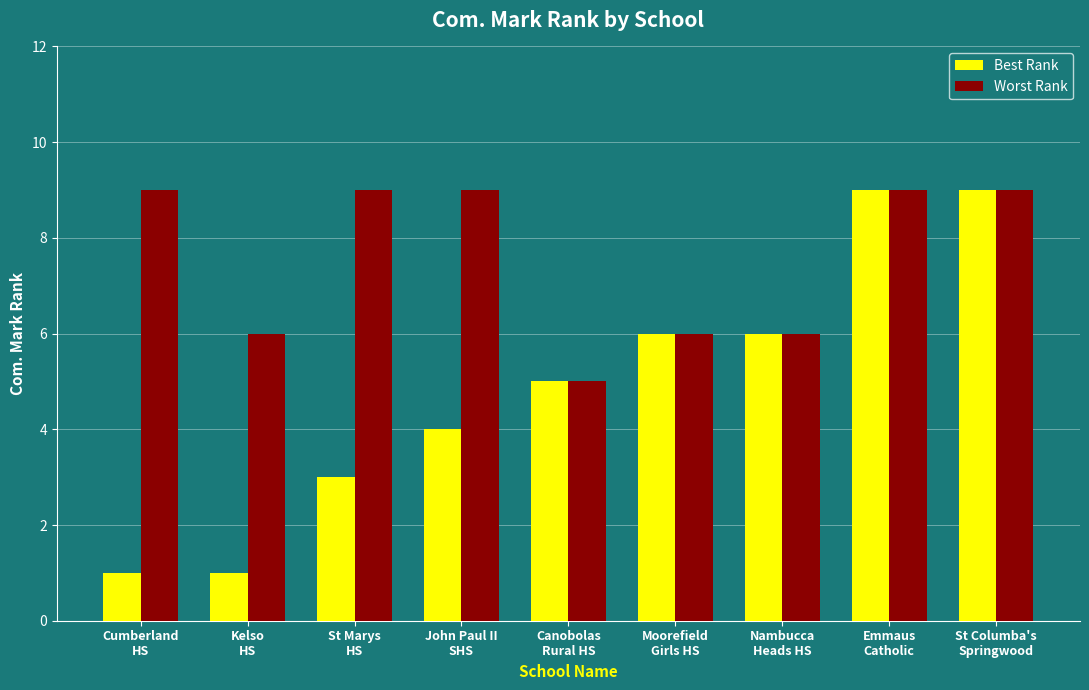

What is the sum of all Worst Rank values?

68